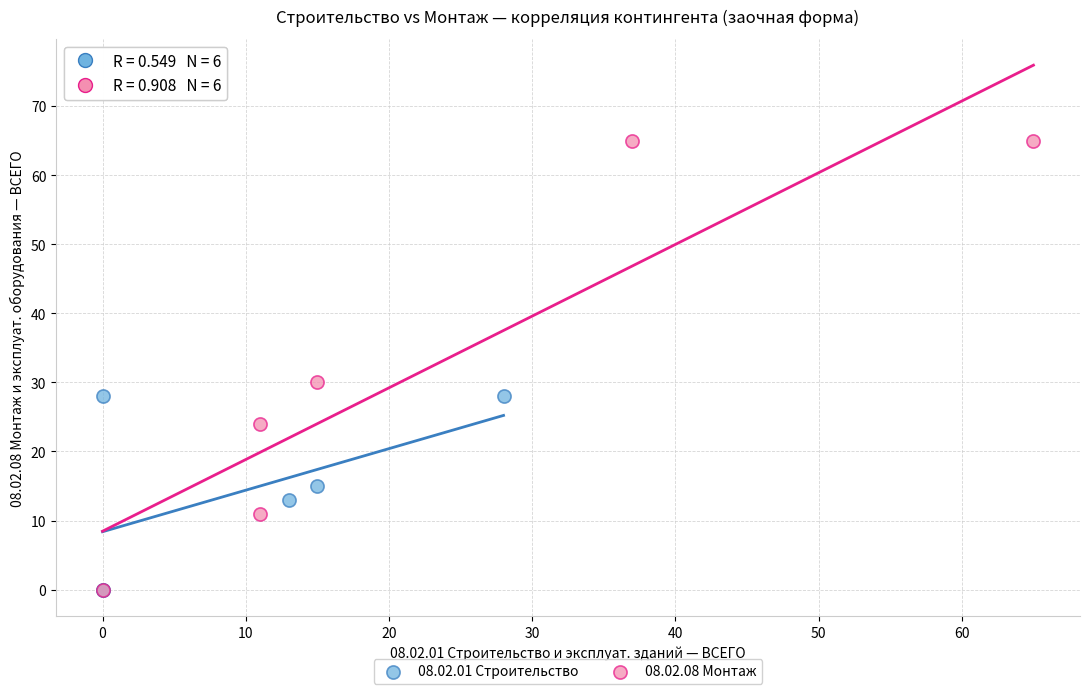

Which series reaches the maximum Y coordinate?

08.02.08 Монтаж